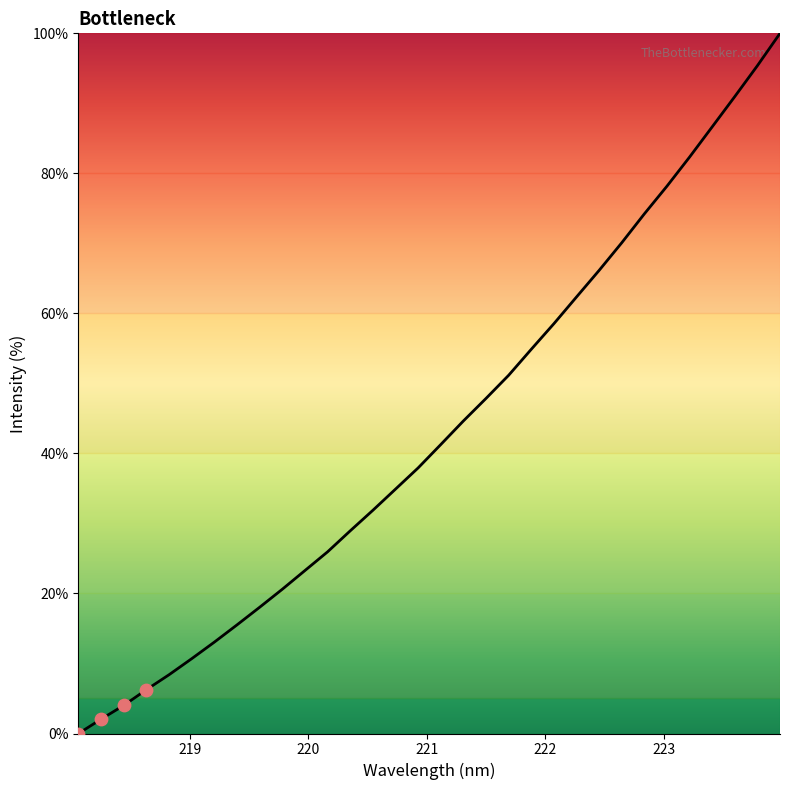

What is the difference between the maximum and minimum values?

100.0